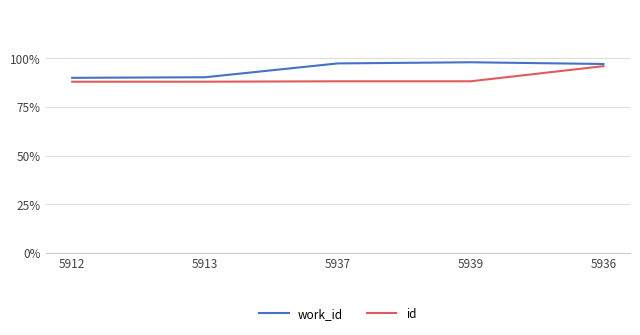

Reading left to right, what are all the values shown in this chart?

work_id: 0.9	0.9	1.0	1.0	1.0
id: 0.9	0.9	0.9	0.9	1.0